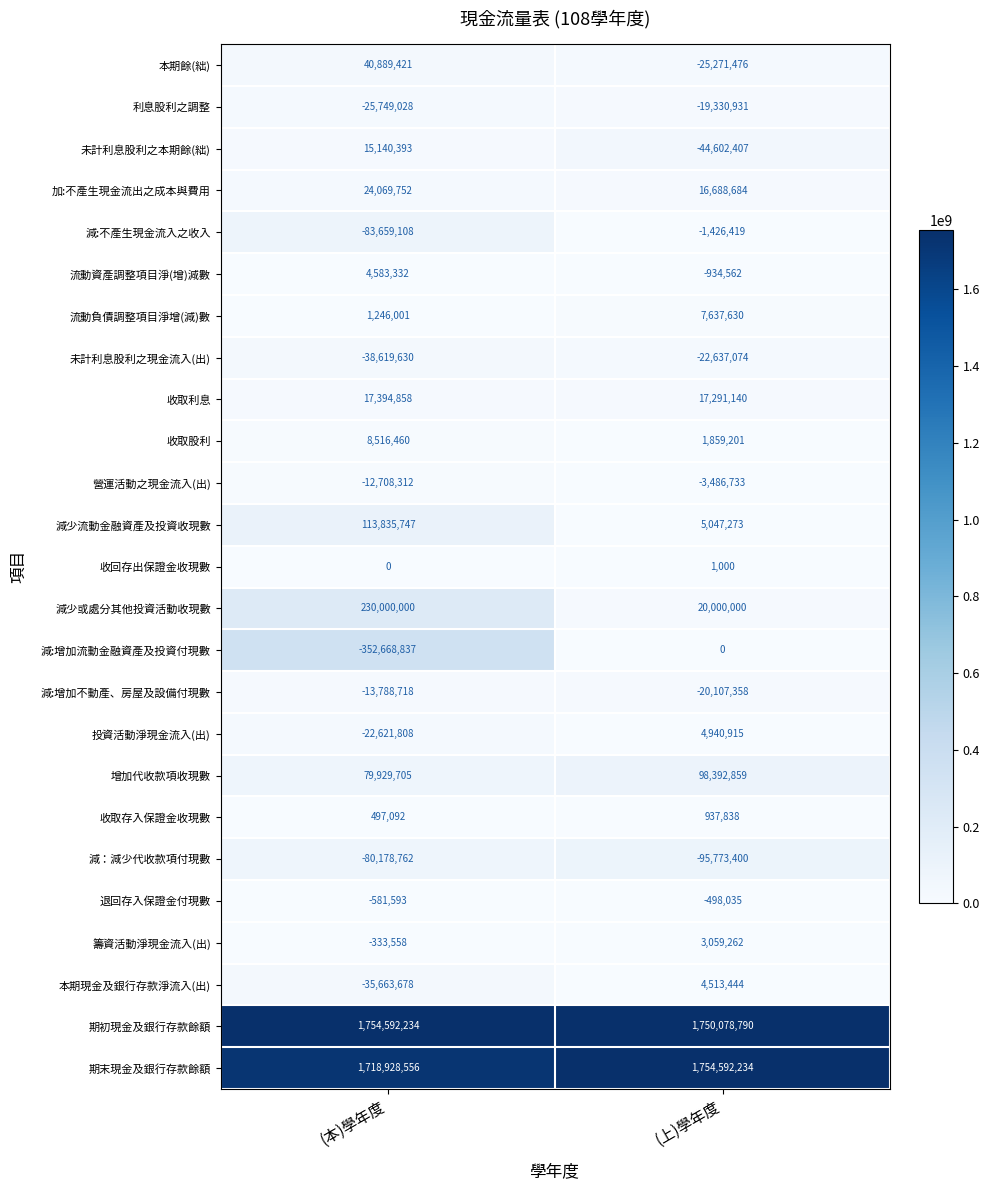

The value of 減少或處分其他投資活動收現數 at (上)學年度 is 20000000. True or false?

True